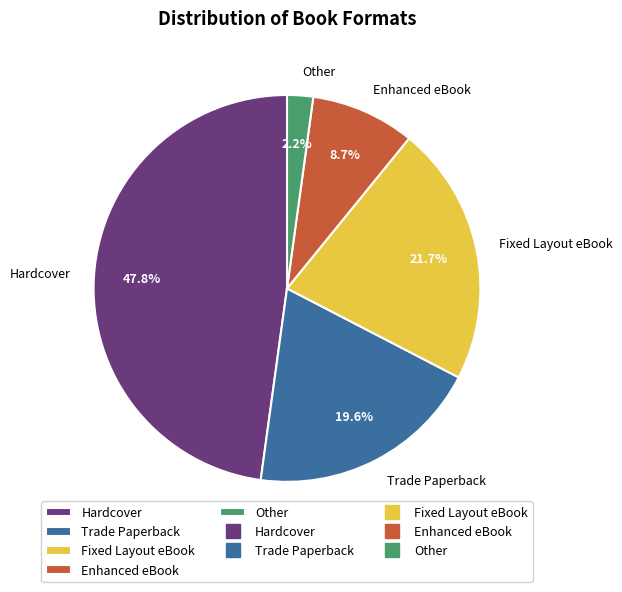

To the nearest percent, what is the average slice percentage?

20%